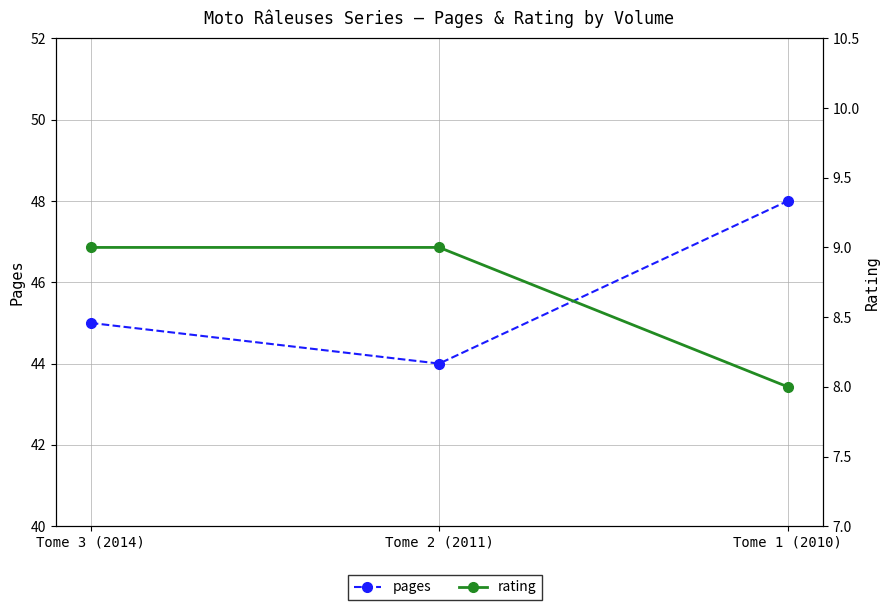

How many lines are shown in the chart?

2